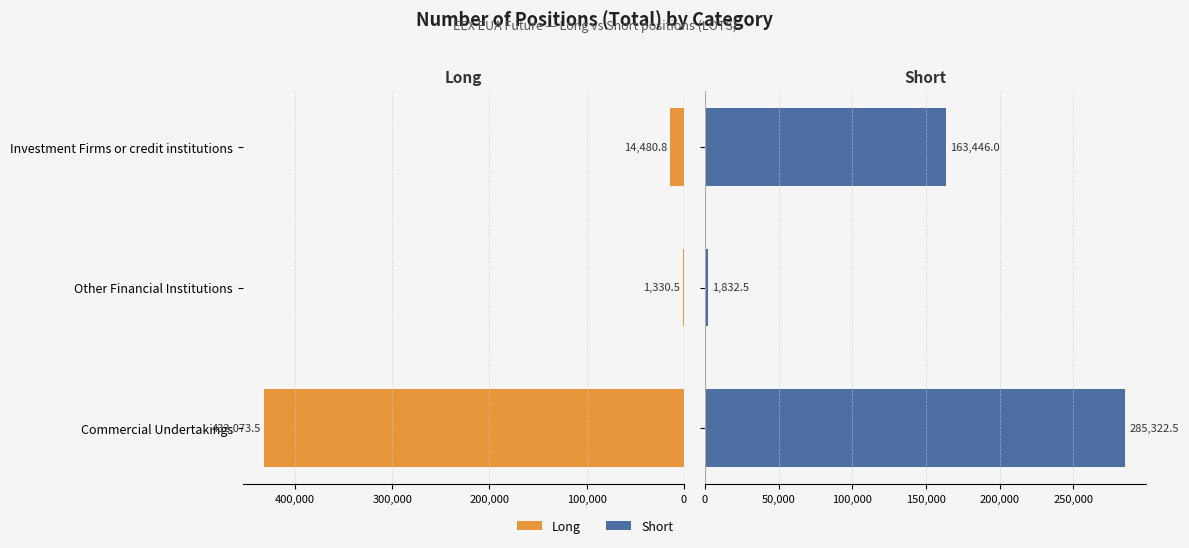

Which series has the largest total across all categories?

Short